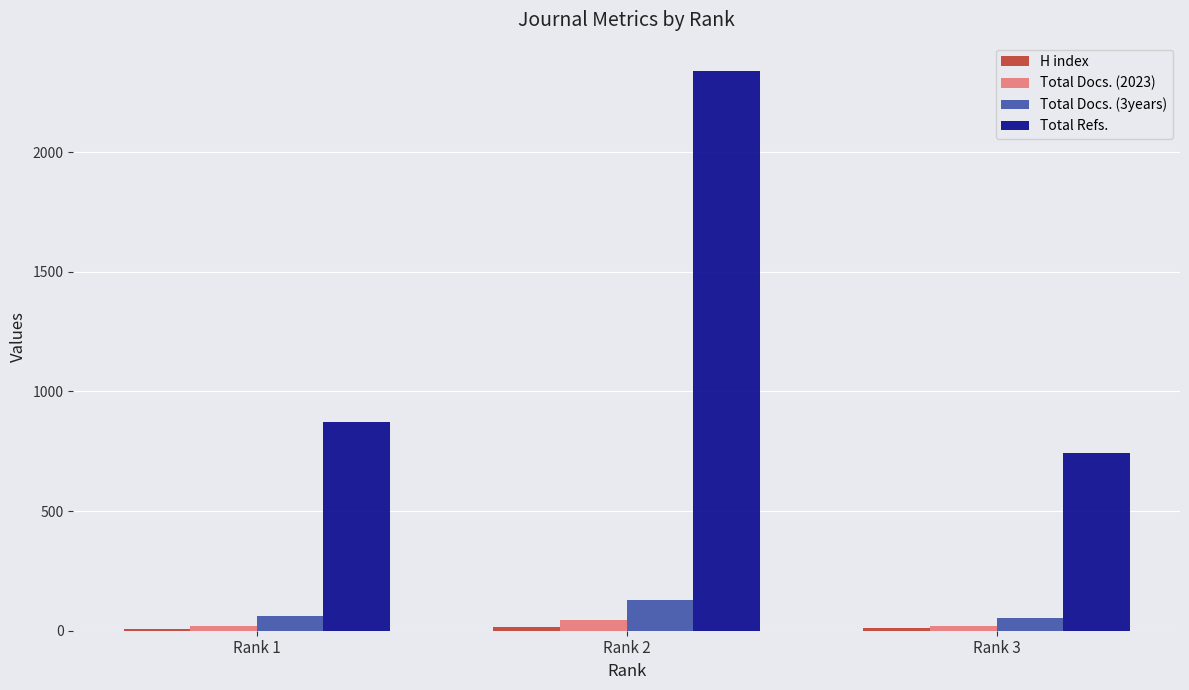

Between Rank 2 and Rank 3, which series saw the biggest shift?

Total Refs.